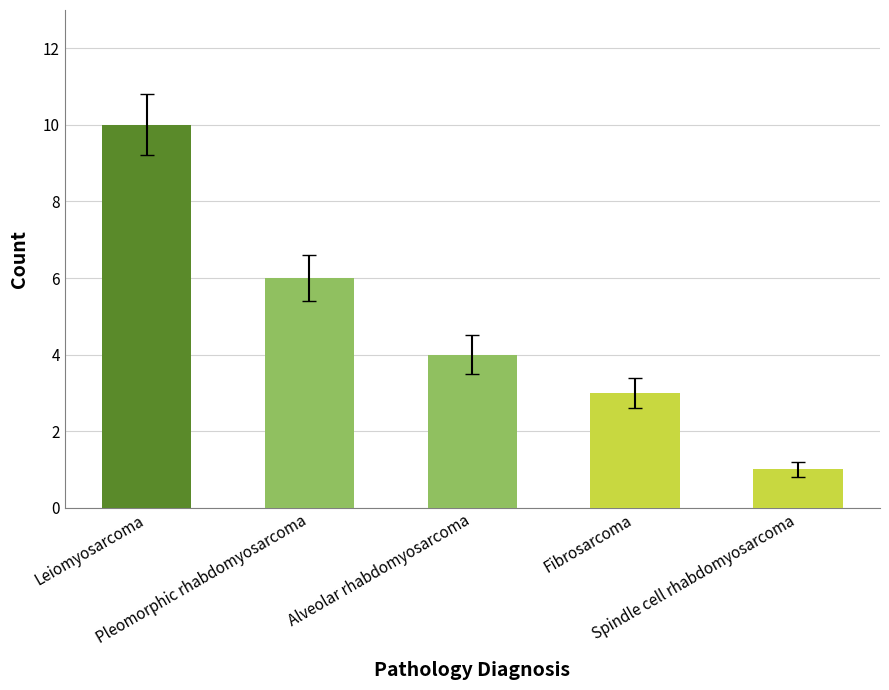

What is the sum of all values?

24